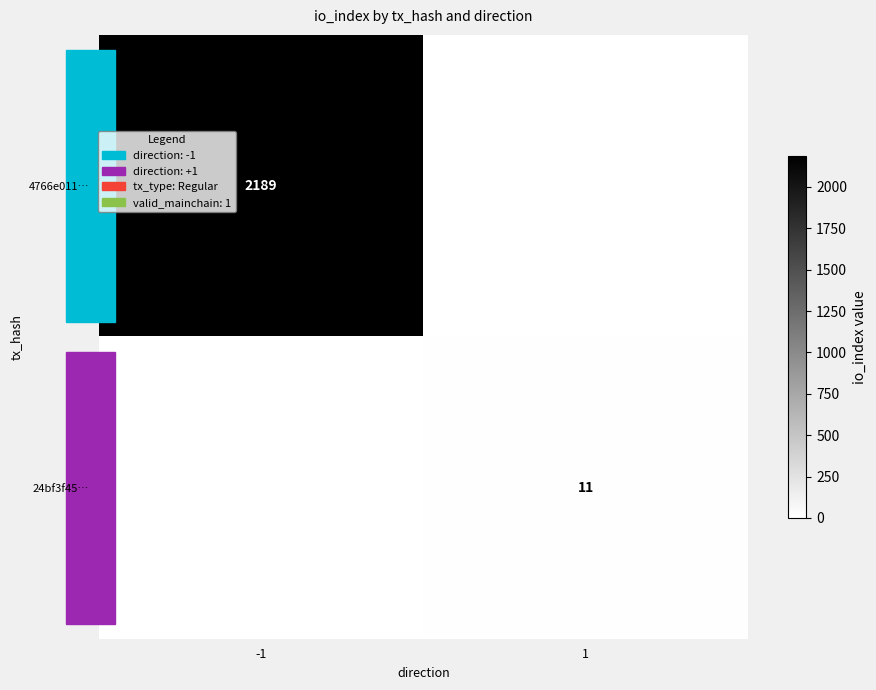

True or false: 24bf3f45… has a value of 3 at 1.

False